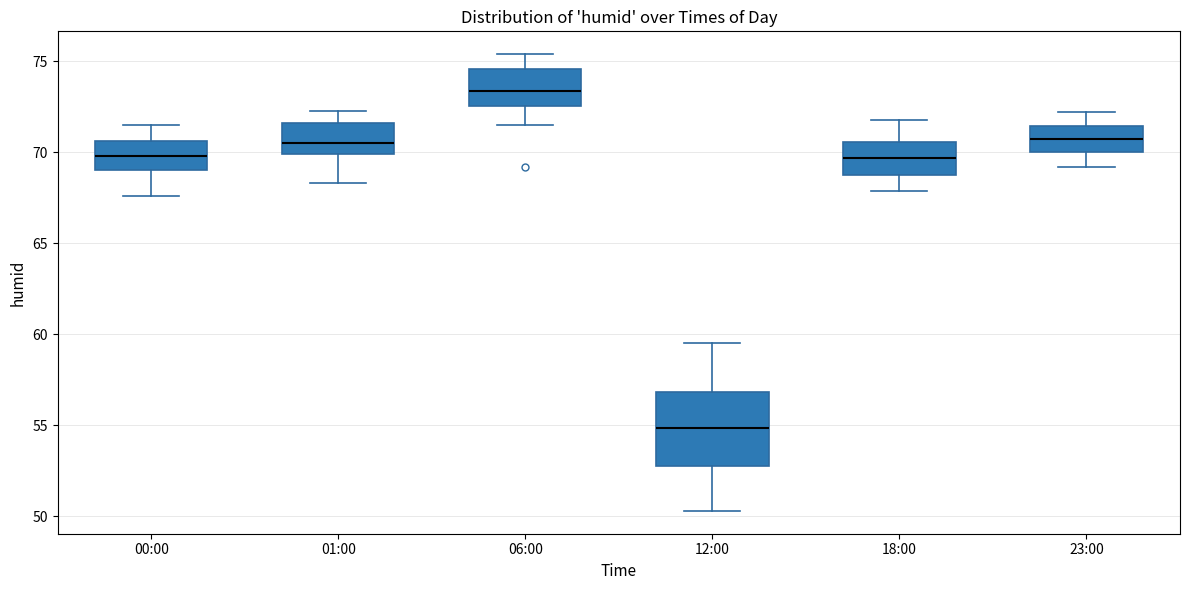

Comparing the boxes themselves (not the whiskers), which one is the tallest?

12:00